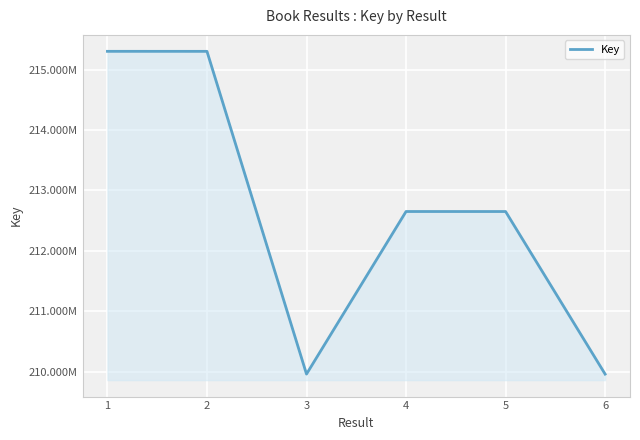

At which category does the chart reach its minimum across all series?

6